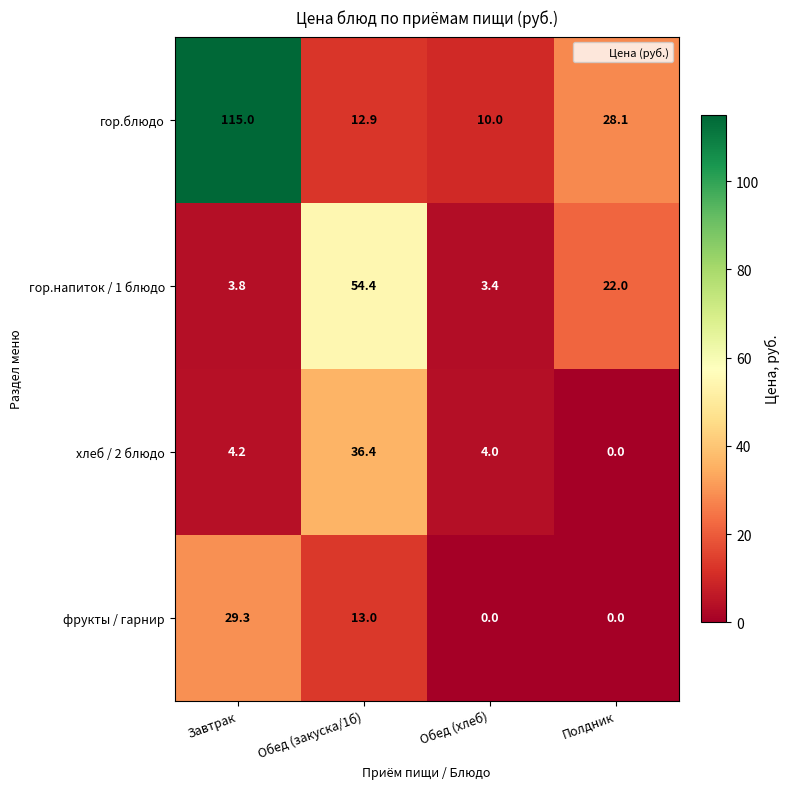

Which series has the largest range (max minus min)?

гор.блюдо